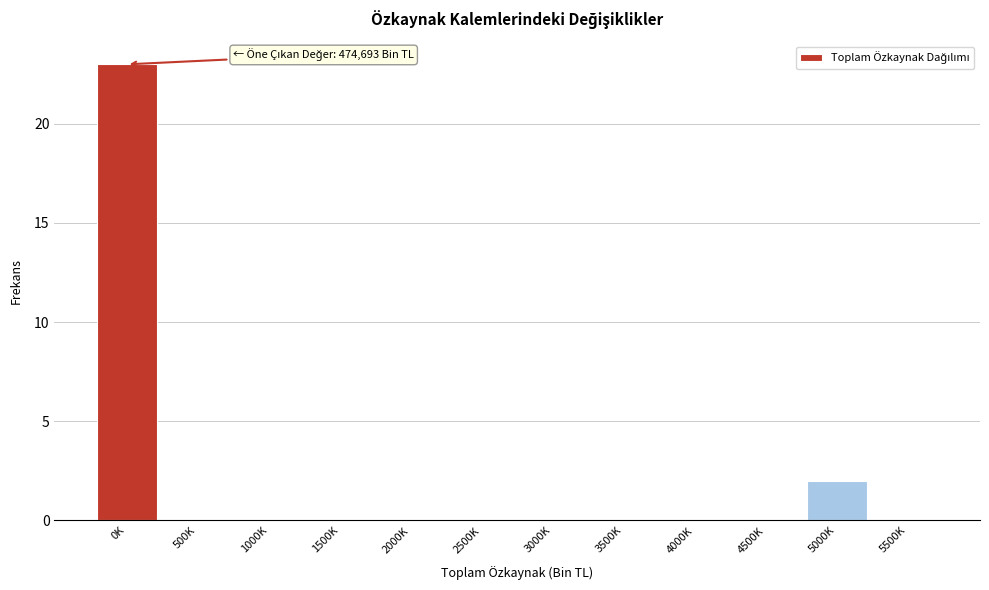

Reading right to left, extract all data points from this chart.

5500K=0	5000K=2	4500K=0	4000K=0	3500K=0	3000K=0	2500K=0	2000K=0	1500K=0	1000K=0	500K=0	0K=23